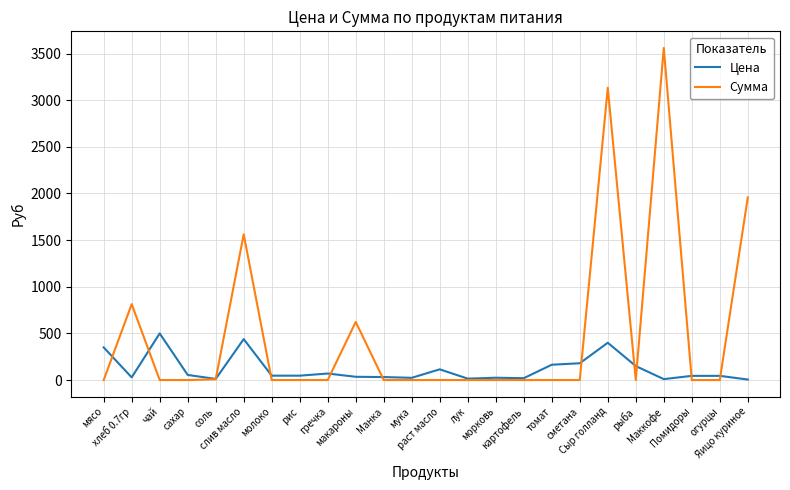

List the series in order of their peak value, lowest first.

Цена, Сумма